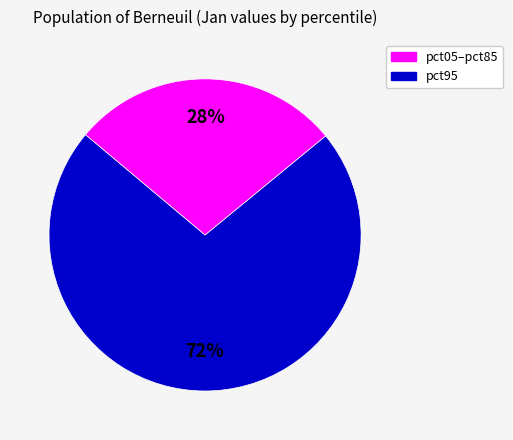

To the nearest percent, what is the difference between the largest and smallest slice percentages?

44%